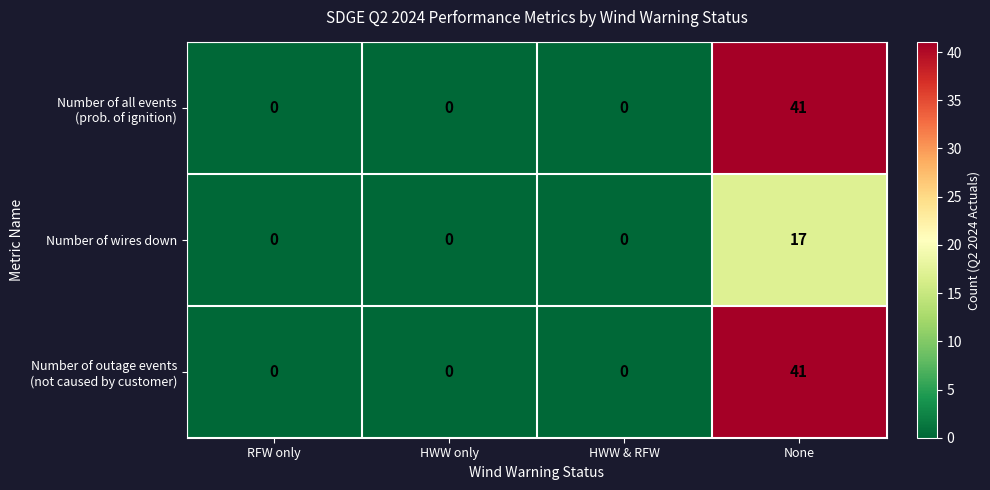

Which category has the highest value across all series?

None